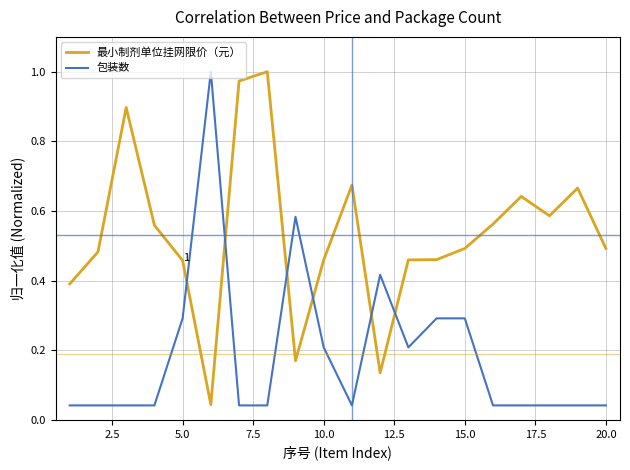

Rank the series by their average value, from lowest to highest.

包装数, 最小制剂单位挂网限价（元）